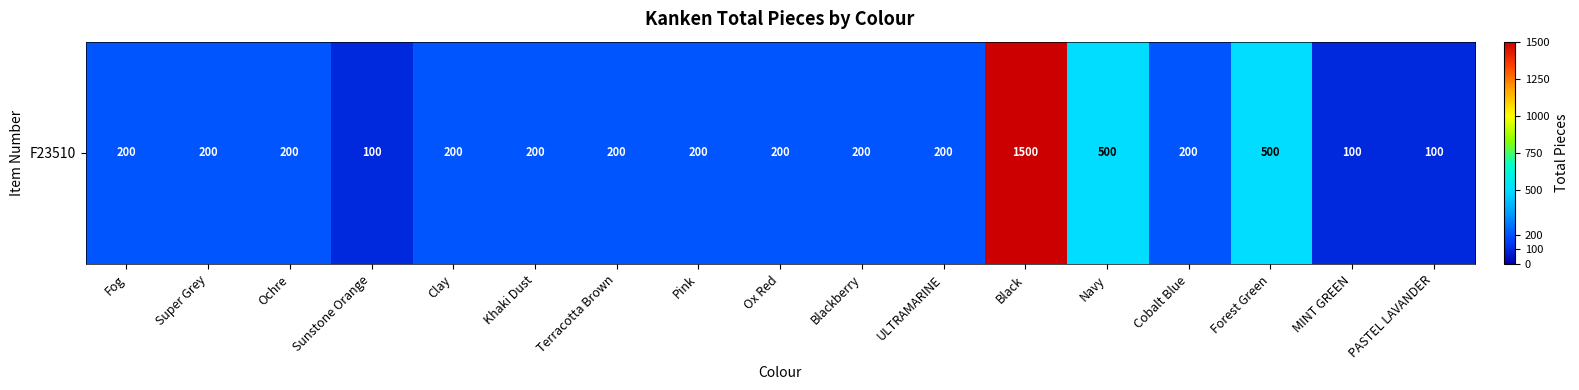

List the labels in order of value, largest first.

Black, Navy, Forest Green, Fog, Super Grey, Ochre, Clay, Khaki Dust, Terracotta Brown, Pink, Ox Red, Blackberry, ULTRAMARINE, Cobalt Blue, Sunstone Orange, MINT GREEN, PASTEL LAVANDER